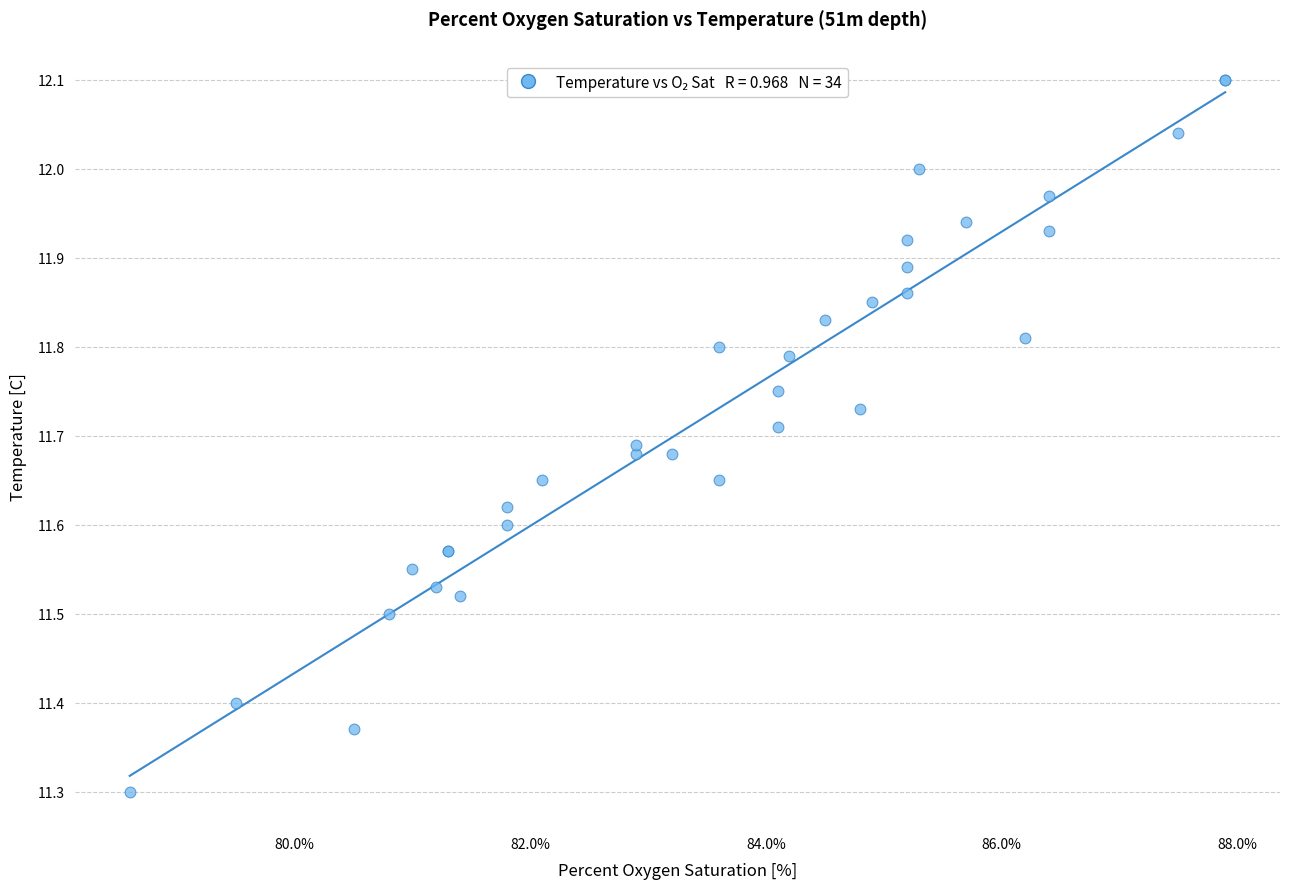

What Y value in the scatter plot is closest to 11?

11.3